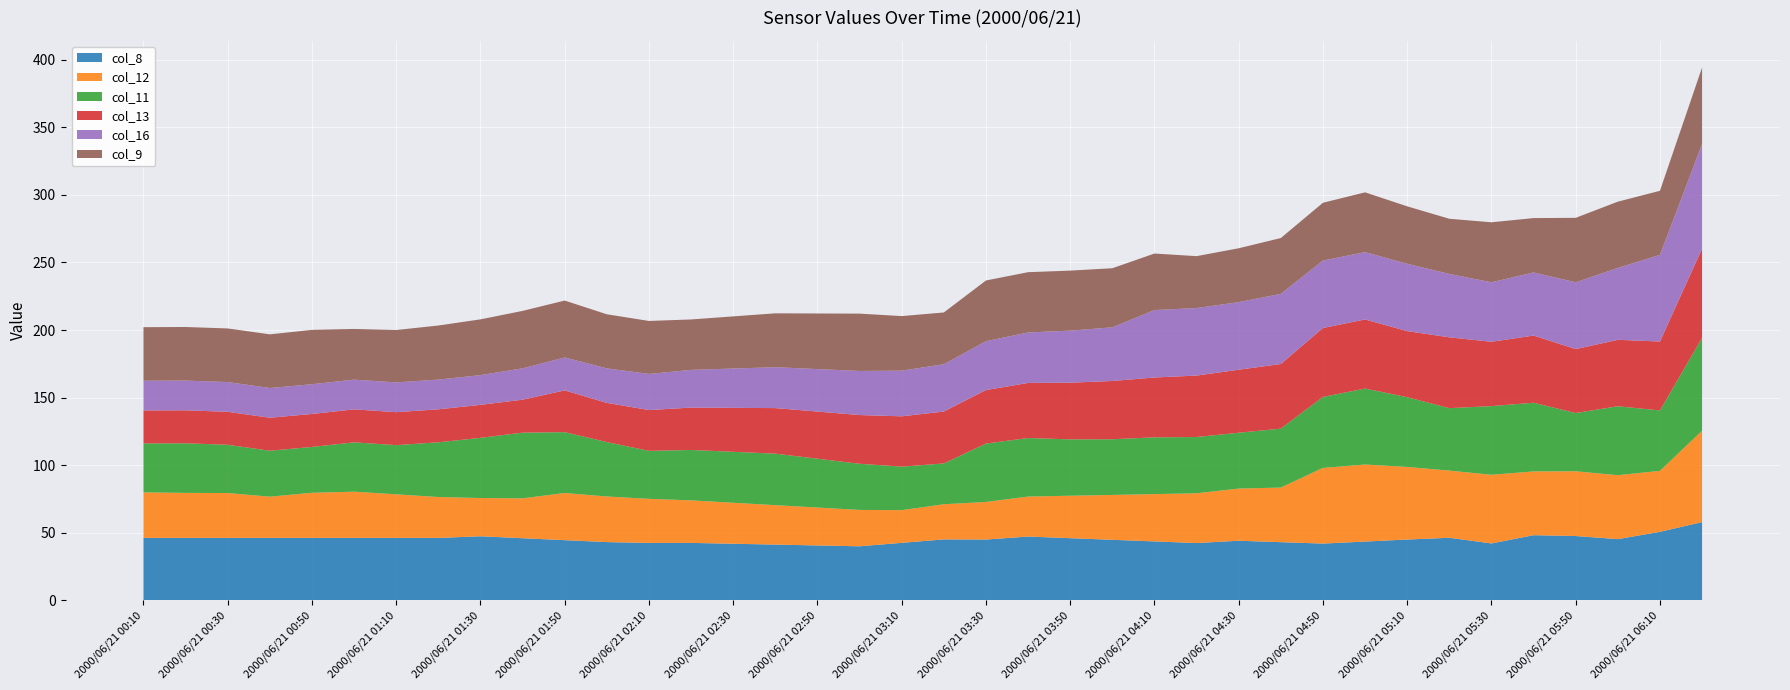

What is the minimum value for col_8?

40.0